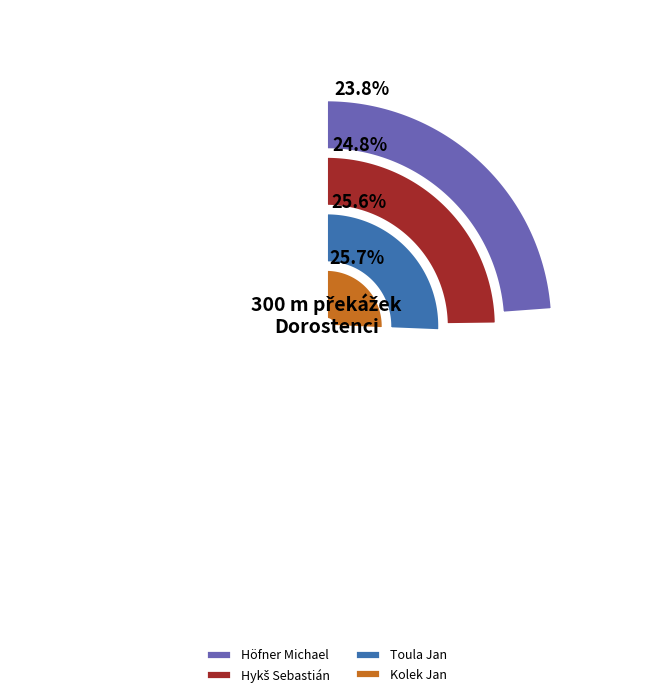

Is Halbich Adam the majority of the pie?

No